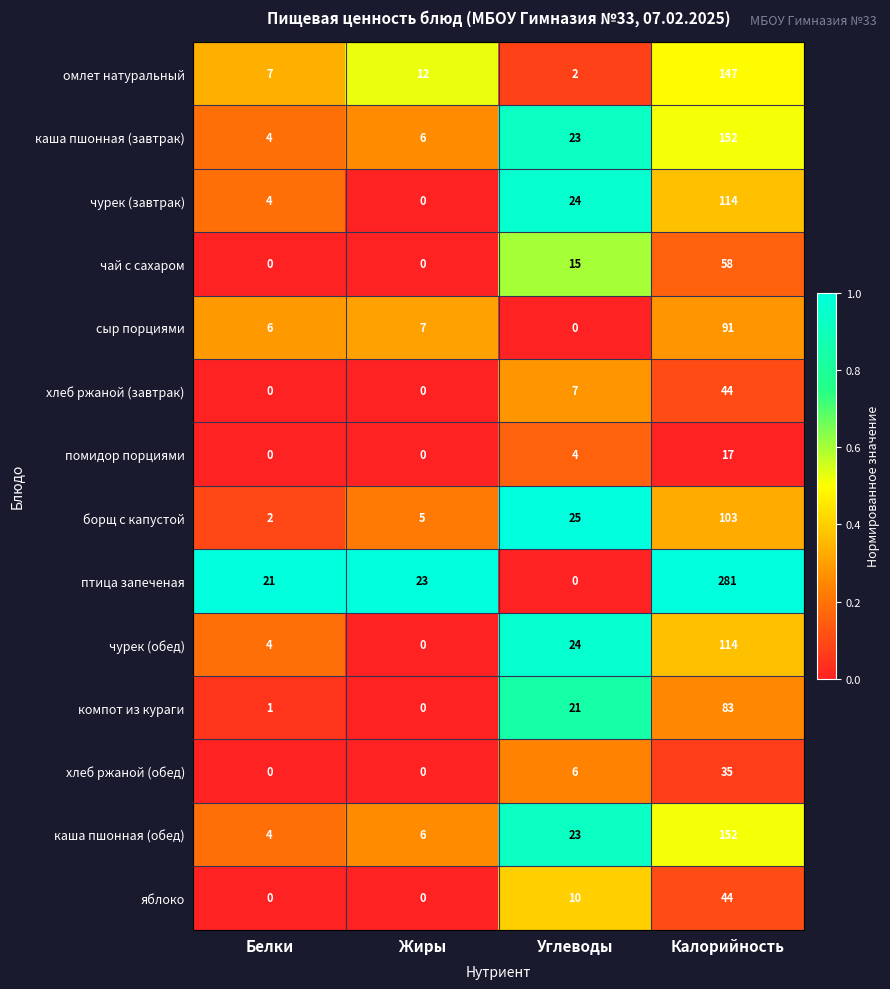

True or false: сыр порциями has a value of 91 at Калорийность.

True